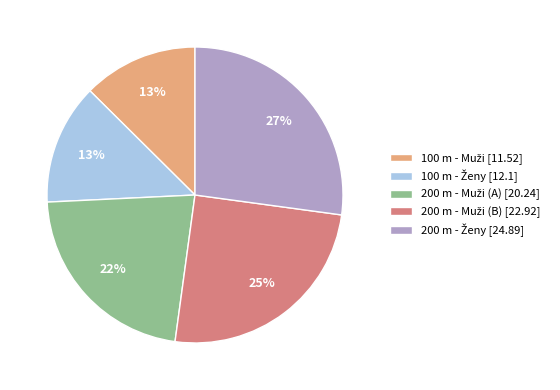

To the nearest percent, what is the average slice percentage?

20%